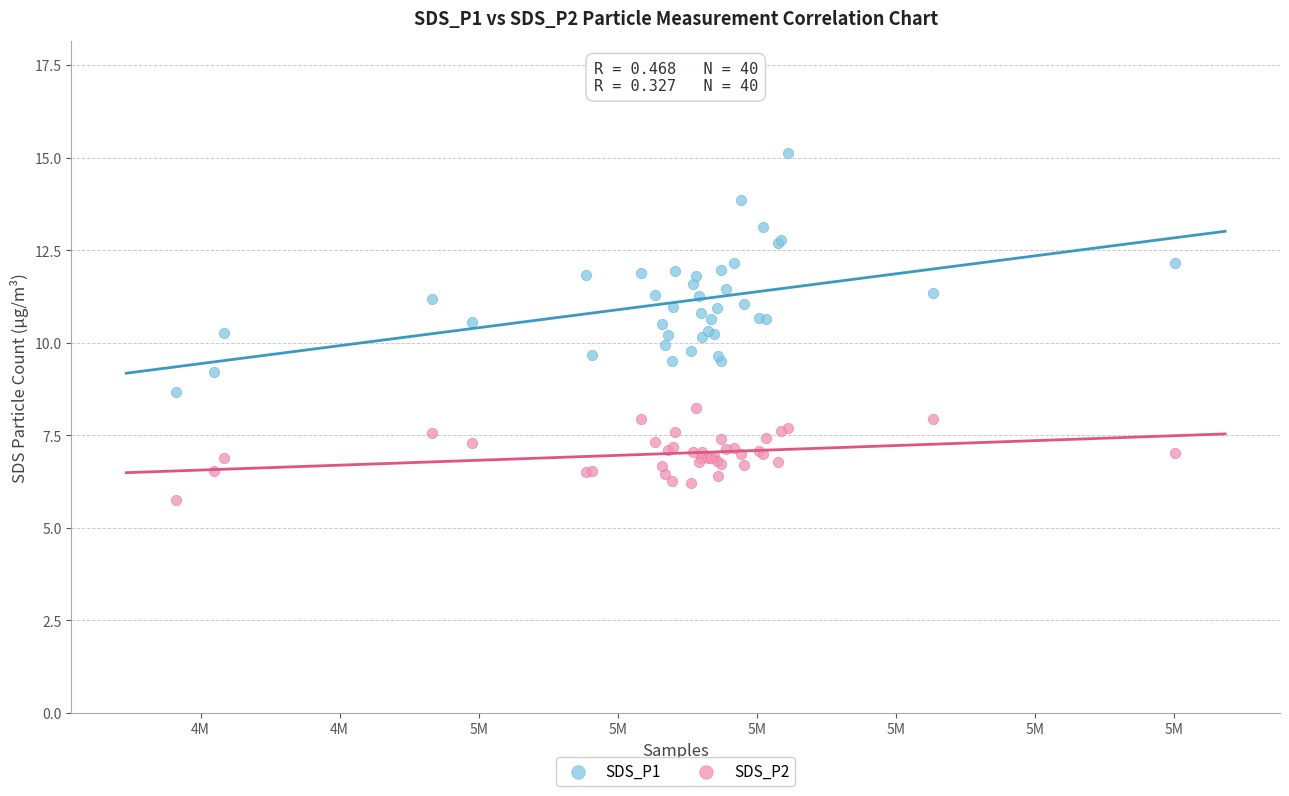

Which series reaches the maximum Y coordinate?

SDS_P1